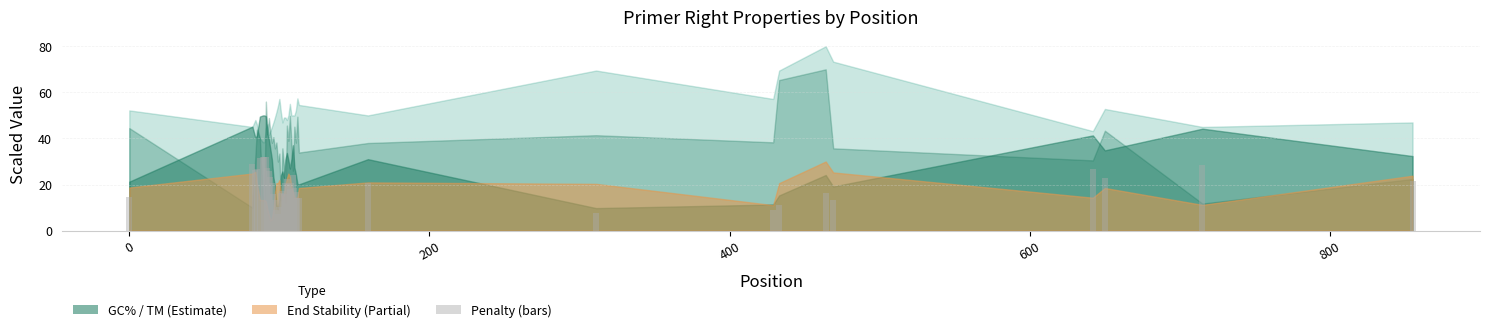

How many bars are there in total?

40